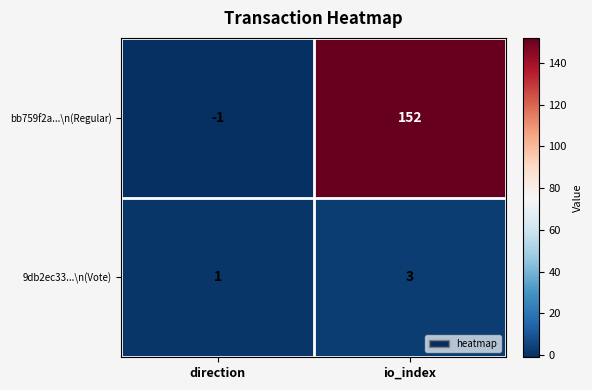

What is the maximum value shown in the chart?

152